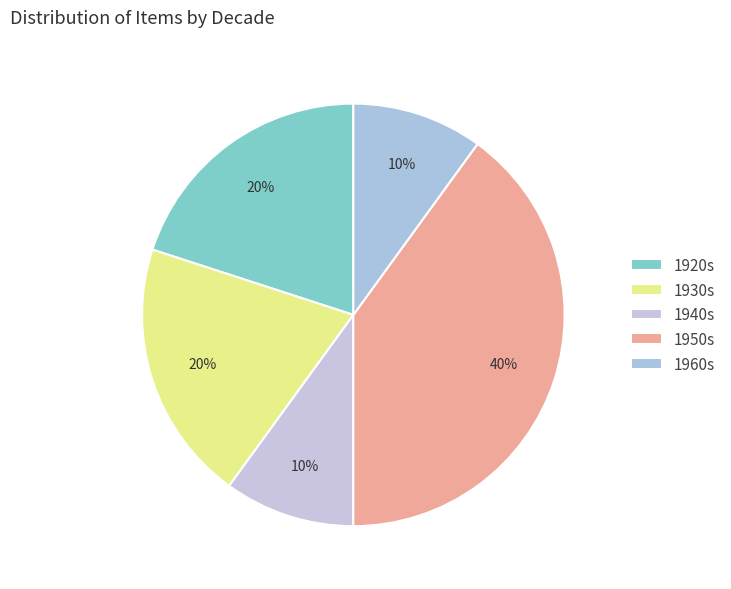

Count the number of slices in the pie.

5